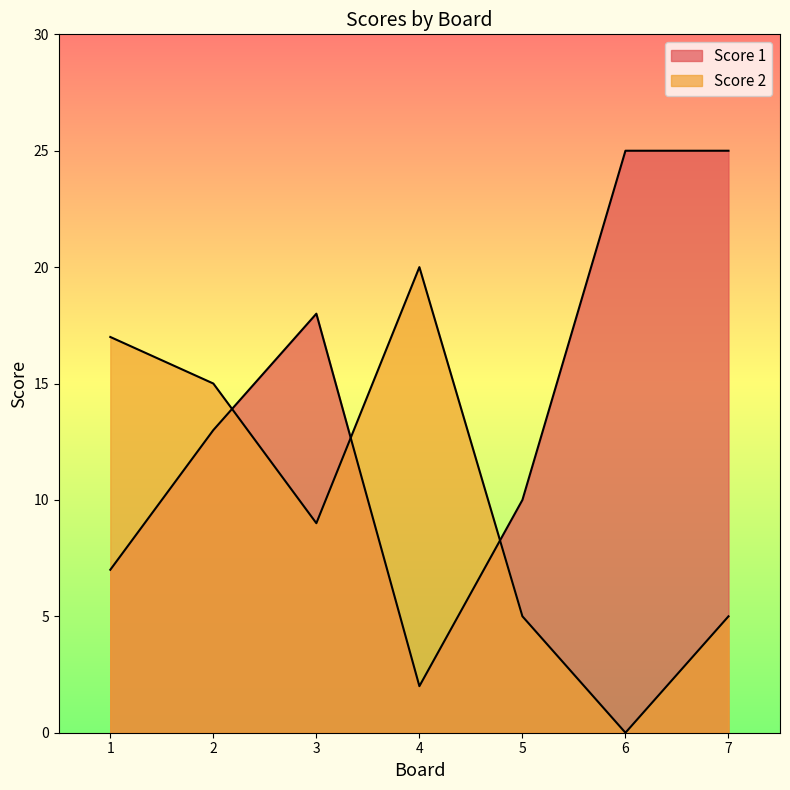

Which series has the largest range (max minus min)?

Score 1